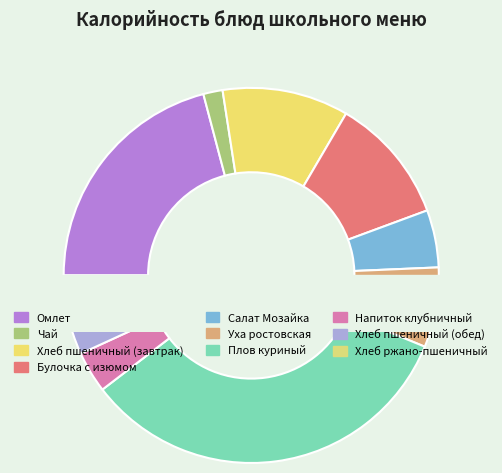

How many slices are in this pie chart?

10